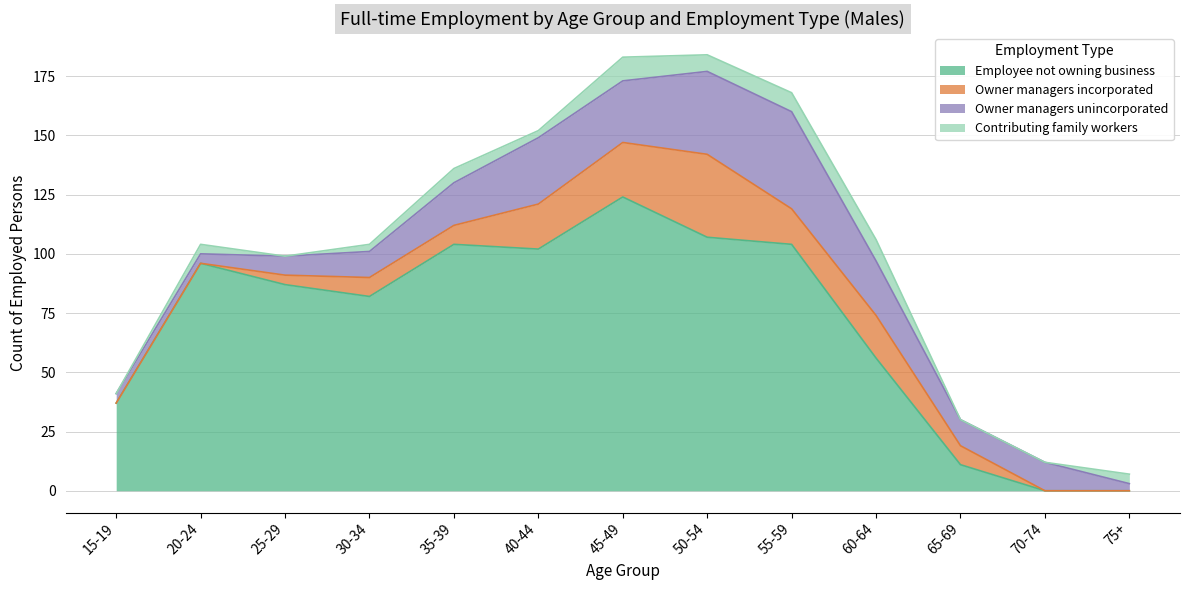

True or false: Owner managers unincorporated and Employee not owning business intersect in this chart.

False